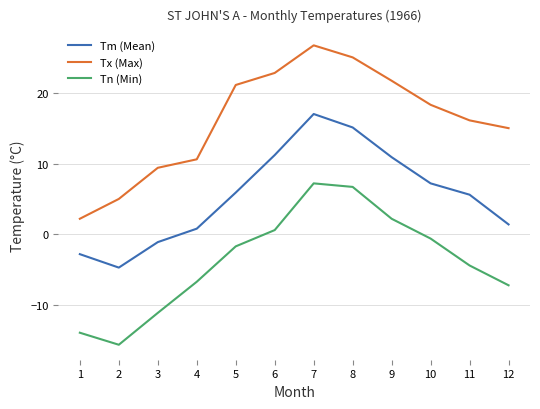

What value does the Tx (Max) series have at 3?

9.4